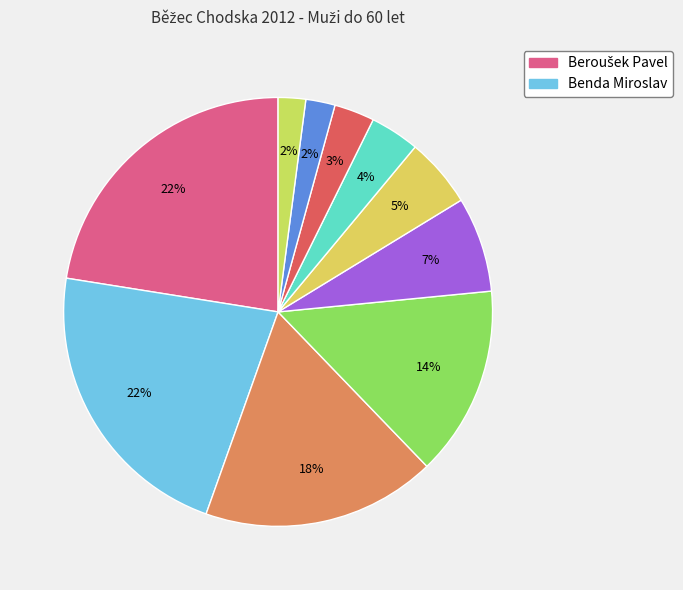

How many segments does this pie chart have?

10